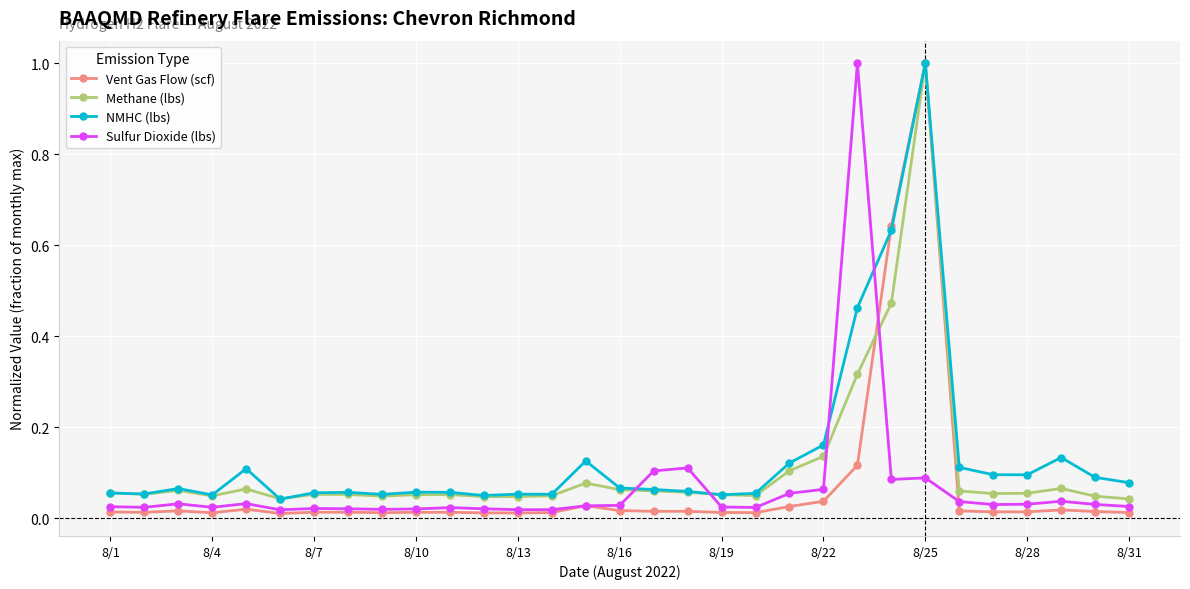

Does the chart display data point markers on the line(s)?

Yes